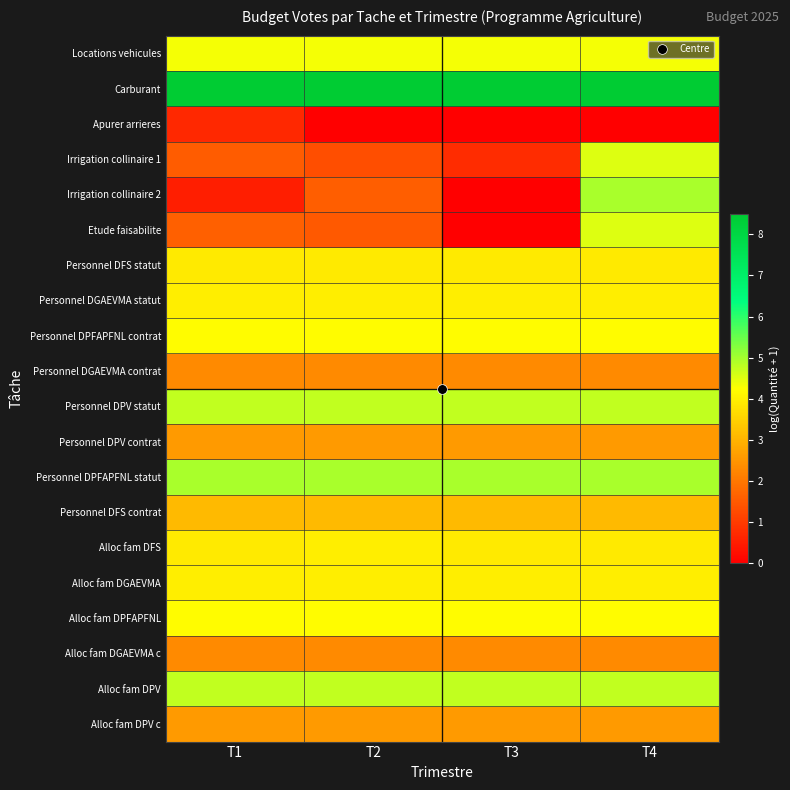

Reading left to right, list all the values displayed in this chart.

Locations vehicules: T1=4.3	T2=4.3	T3=4.3	T4=4.3
Carburant: T1=8.5	T2=8.5	T3=8.5	T4=8.5
Apurer arrieres: T1=0.7	T2=0.0	T3=0.0	T4=0.0
Irrigation collinaire 1: T1=1.5	T2=1.3	T3=0.8	T4=4.5
Irrigation collinaire 2: T1=0.5	T2=1.6	T3=0.0	T4=5.0
Etude faisabilite: T1=1.6	T2=1.5	T3=0.0	T4=4.5
Personnel DFS statut: T1=3.9	T2=3.9	T3=3.9	T4=3.9
Personnel DGAEVMA statut: T1=4.0	T2=4.0	T3=4.0	T4=4.0
Personnel DPFAPFNL contrat: T1=4.2	T2=4.2	T3=4.2	T4=4.2
Personnel DGAEVMA contrat: T1=2.3	T2=2.3	T3=2.3	T4=2.3
Personnel DPV statut: T1=4.7	T2=4.7	T3=4.7	T4=4.7
Personnel DPV contrat: T1=2.6	T2=2.6	T3=2.6	T4=2.6
Personnel DPFAPFNL statut: T1=5.0	T2=5.0	T3=5.0	T4=5.0
Personnel DFS contrat: T1=3.1	T2=3.1	T3=3.1	T4=3.1
Alloc fam DFS: T1=3.9	T2=4.0	T3=3.9	T4=3.9
Alloc fam DGAEVMA: T1=4.0	T2=4.0	T3=4.0	T4=4.0
Alloc fam DPFAPFNL: T1=4.2	T2=4.2	T3=4.2	T4=4.2
Alloc fam DGAEVMA c: T1=2.3	T2=2.3	T3=2.3	T4=2.3
Alloc fam DPV: T1=4.7	T2=4.7	T3=4.7	T4=4.7
Alloc fam DPV c: T1=2.6	T2=2.6	T3=2.6	T4=2.6